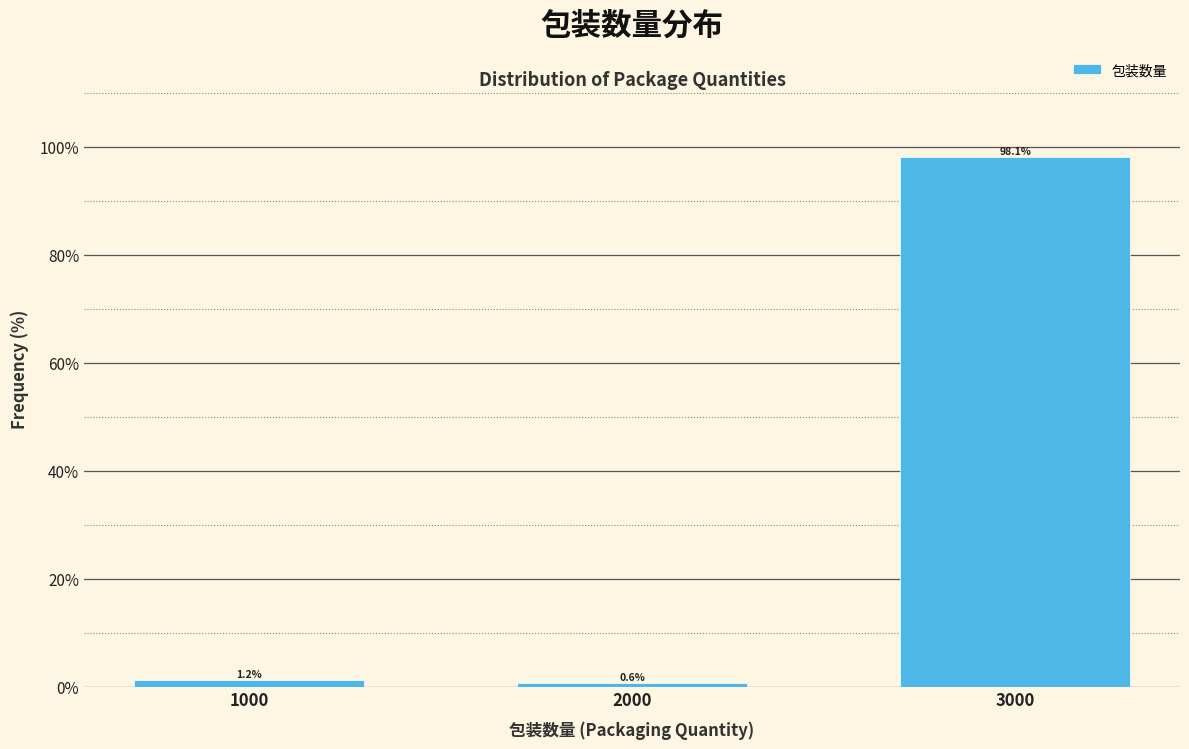

List the labels in order of value, largest first.

3000, 1000, 2000